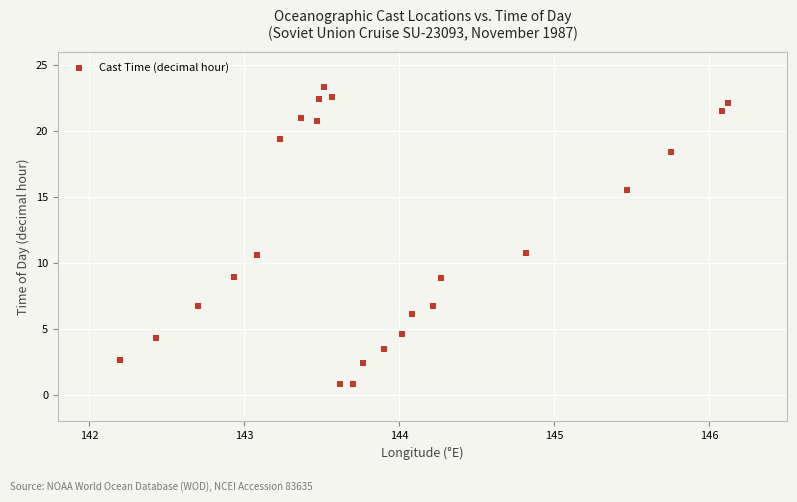

What is the range of Y values (max minus min)?

22.5